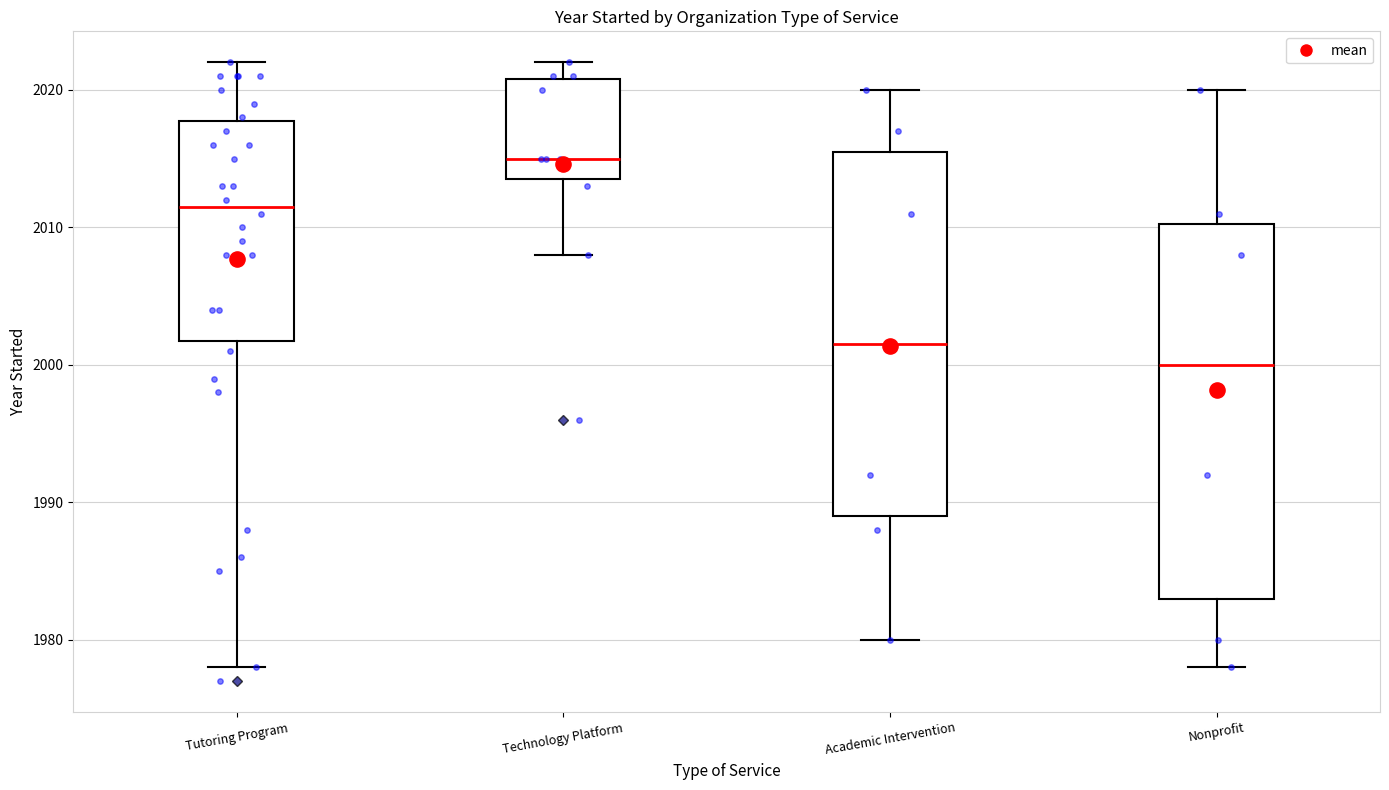

Which box's median line is the lowest?

Nonprofit